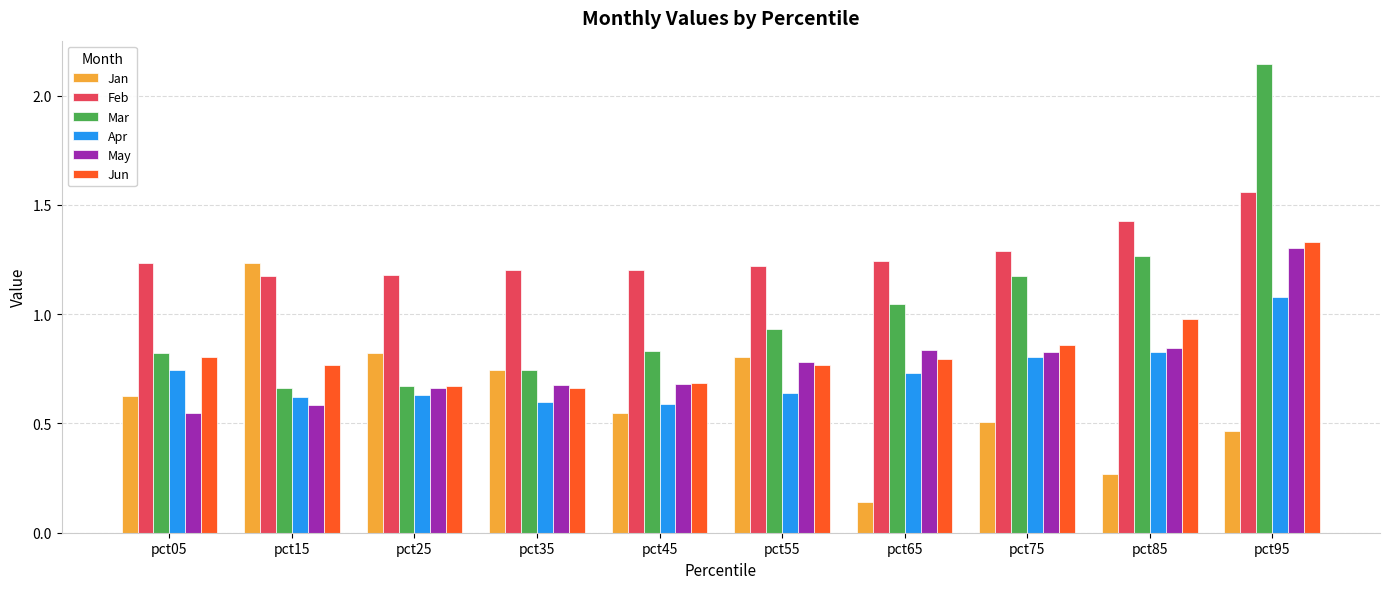

At which label is Jan closest to 0?

pct65